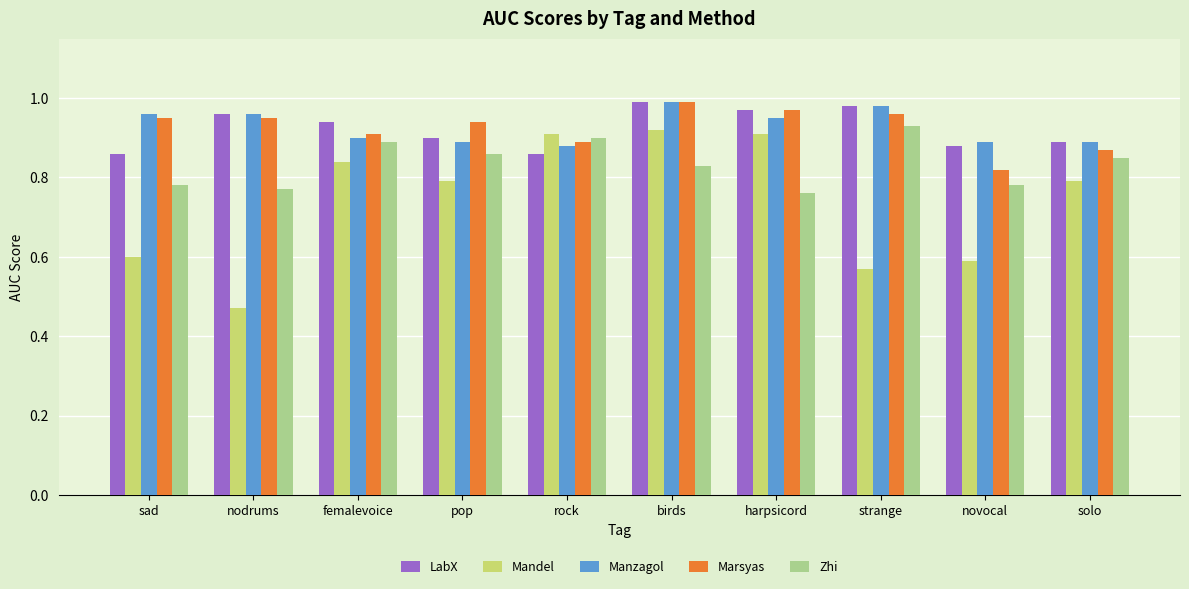

At which label does LabX reach its peak?

birds